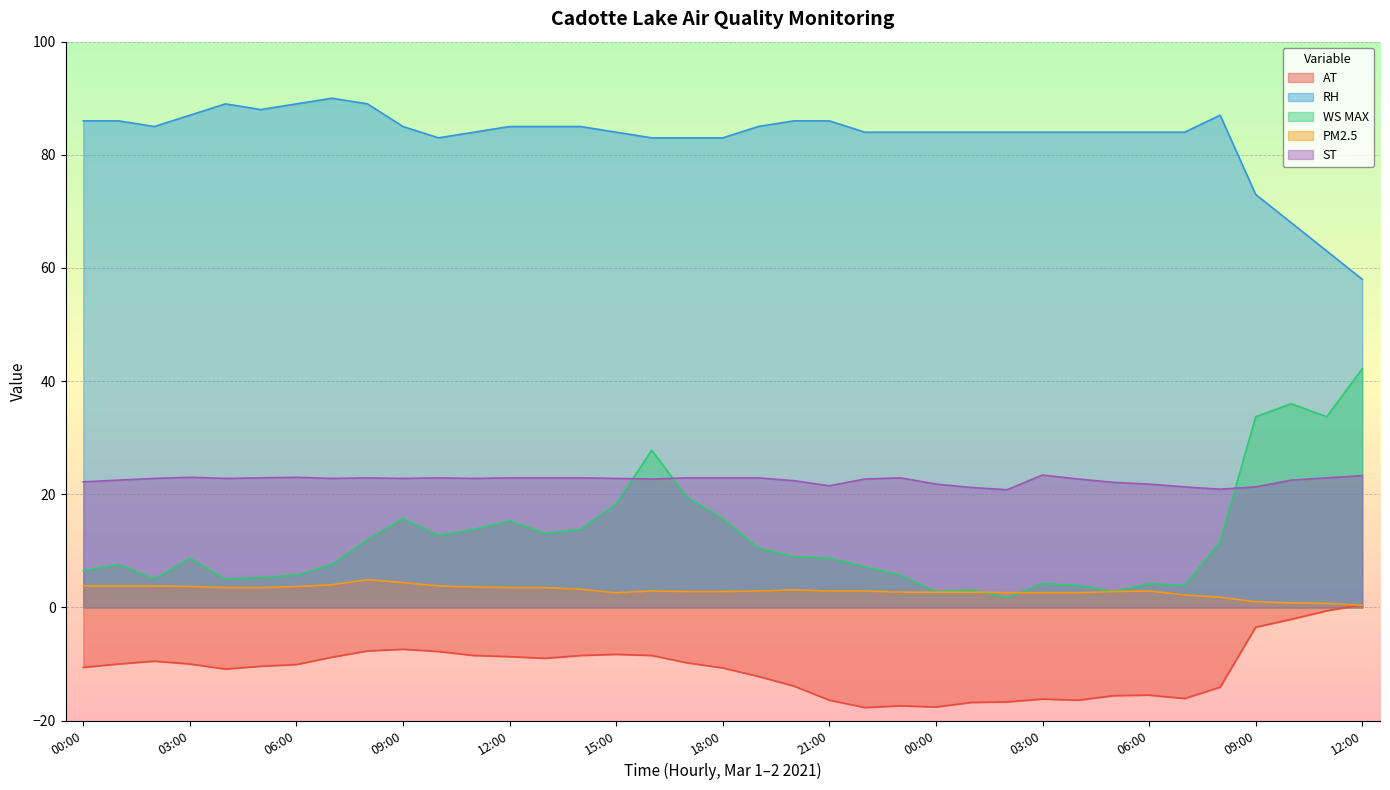

What is the spread (max minus min) of values at 14:00?

93.5